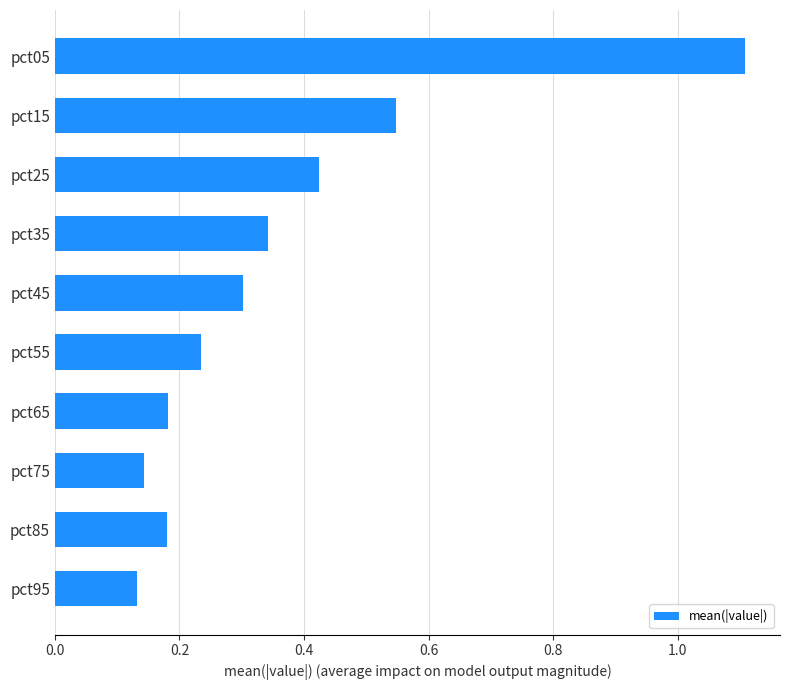

The value at pct35 is 0.2. True or false?

False